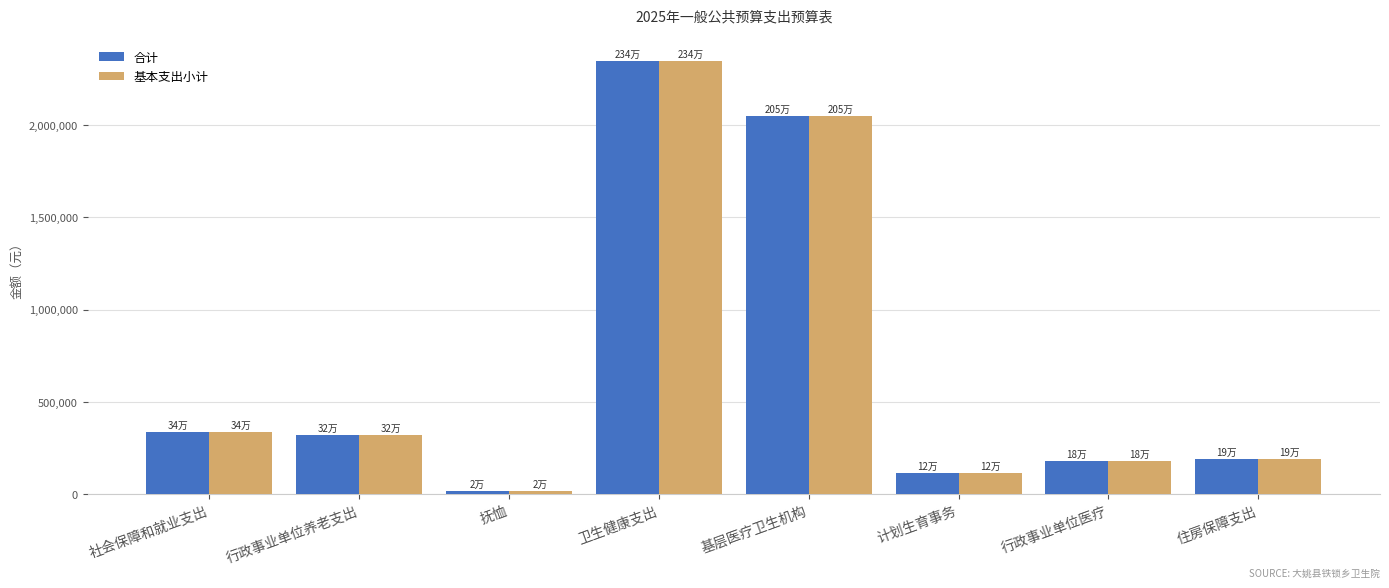

What is the label of the 1st bar from the right?

住房保障支出